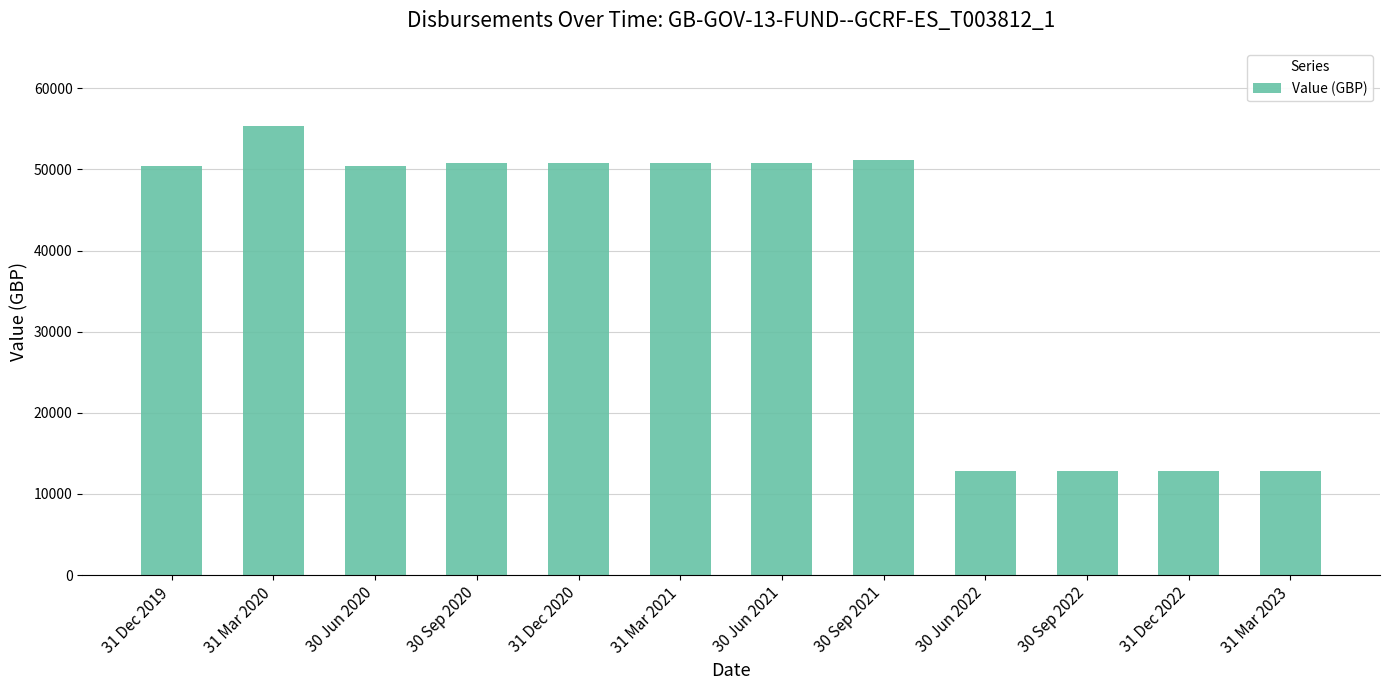

How many data points are less than 50793?

6